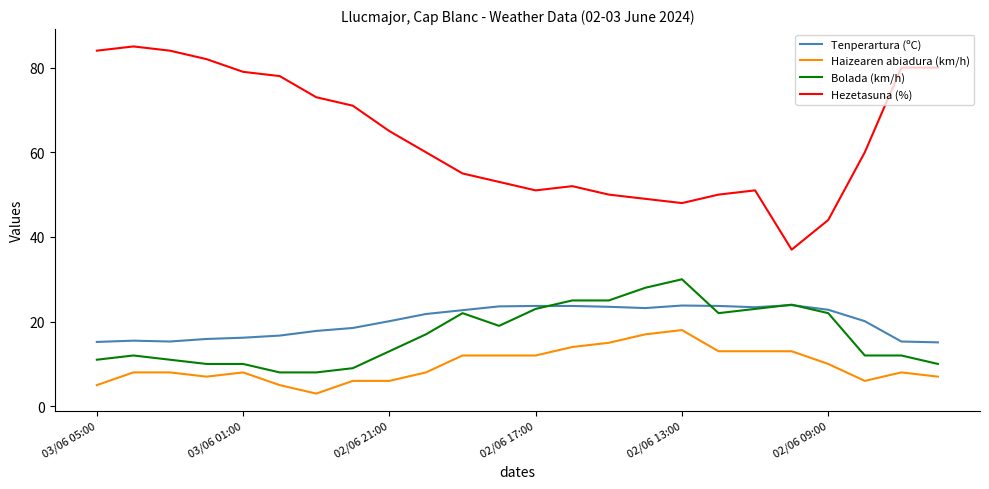

List the series in order of their peak value, highest first.

Hezetasuna (%), Bolada (km/h), Tenperartura (ºC), Haizearen abiadura (km/h)